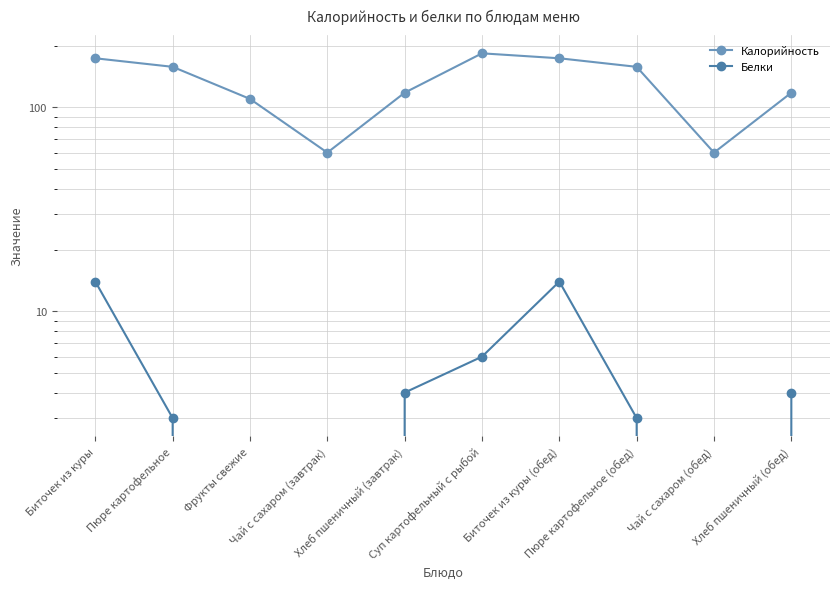

What is the difference between the maximum and minimum values in the Белки series?

14